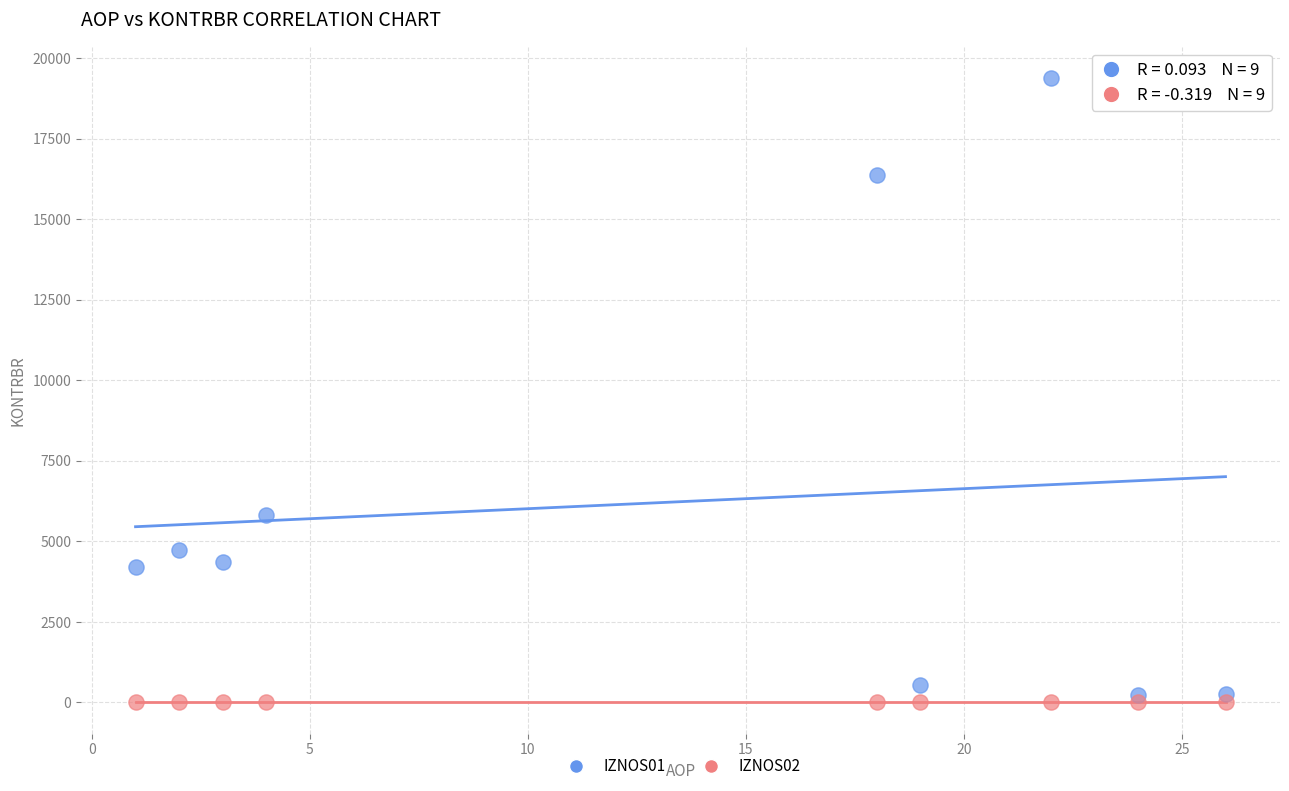

What are all the series names shown in the legend?

IZNOS01, IZNOS02